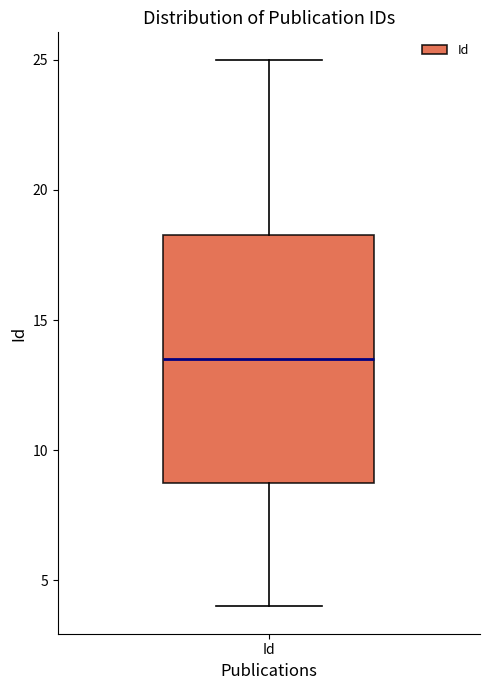

Transcribe this box plot: give where the median line is, the range the box spans, and where the two whiskers end, as read against the y-axis. The values are not printed on the chart, so give them approximately, as read against the axis.

median 13.5, box 9.0 to 18.5, whiskers 4.0 to 25.0